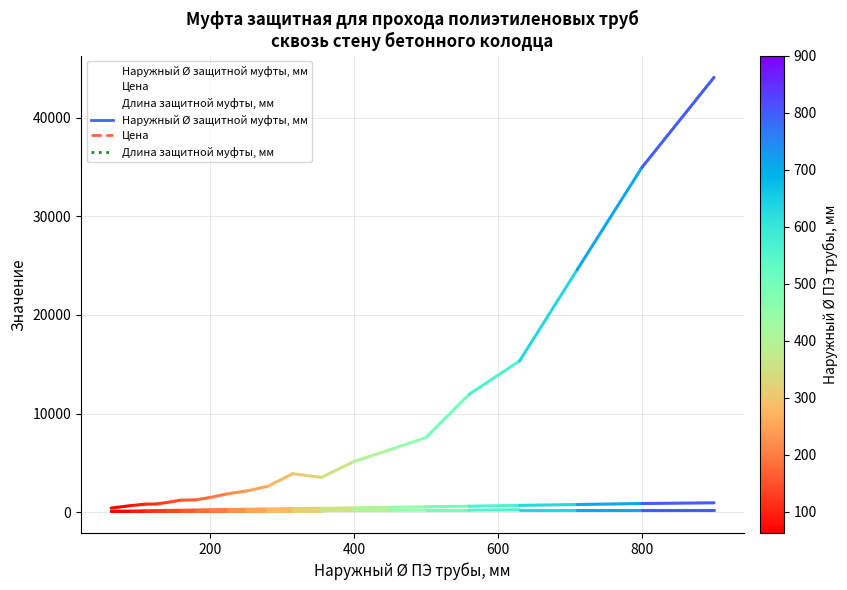

What is the average value of the Цена series?

8176.4